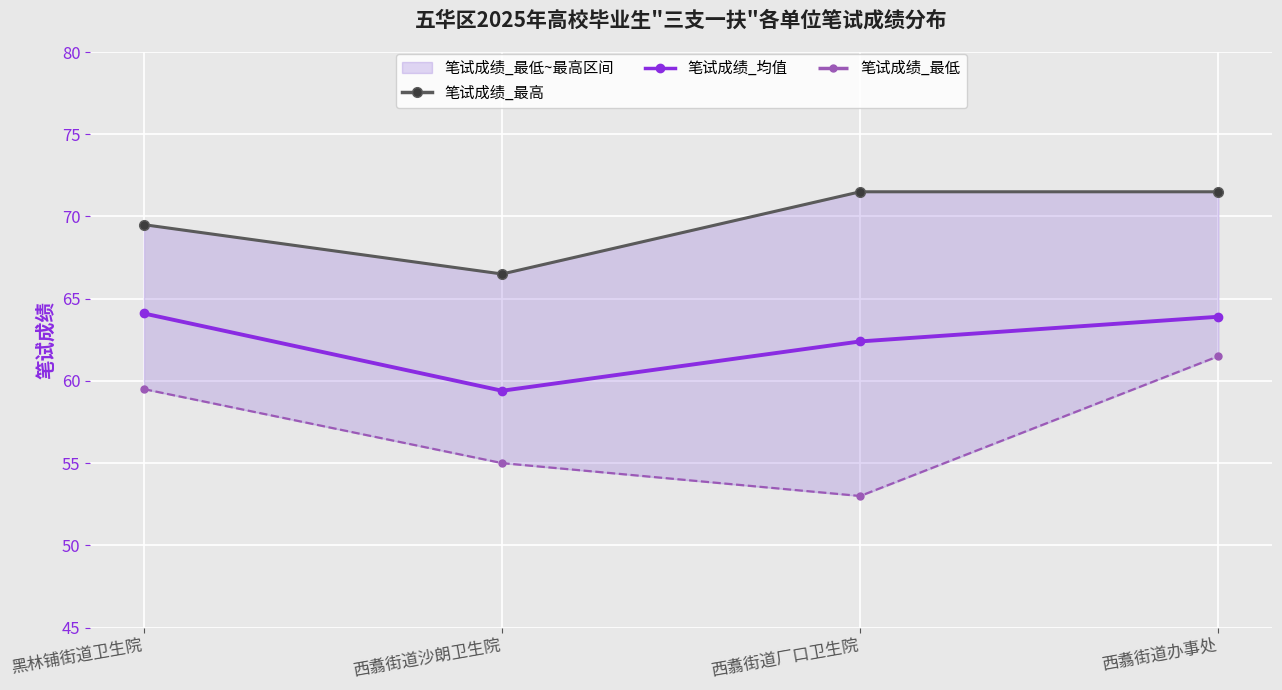

At which label does 笔试成绩_均值 reach its minimum?

西翥街道沙朗卫生院